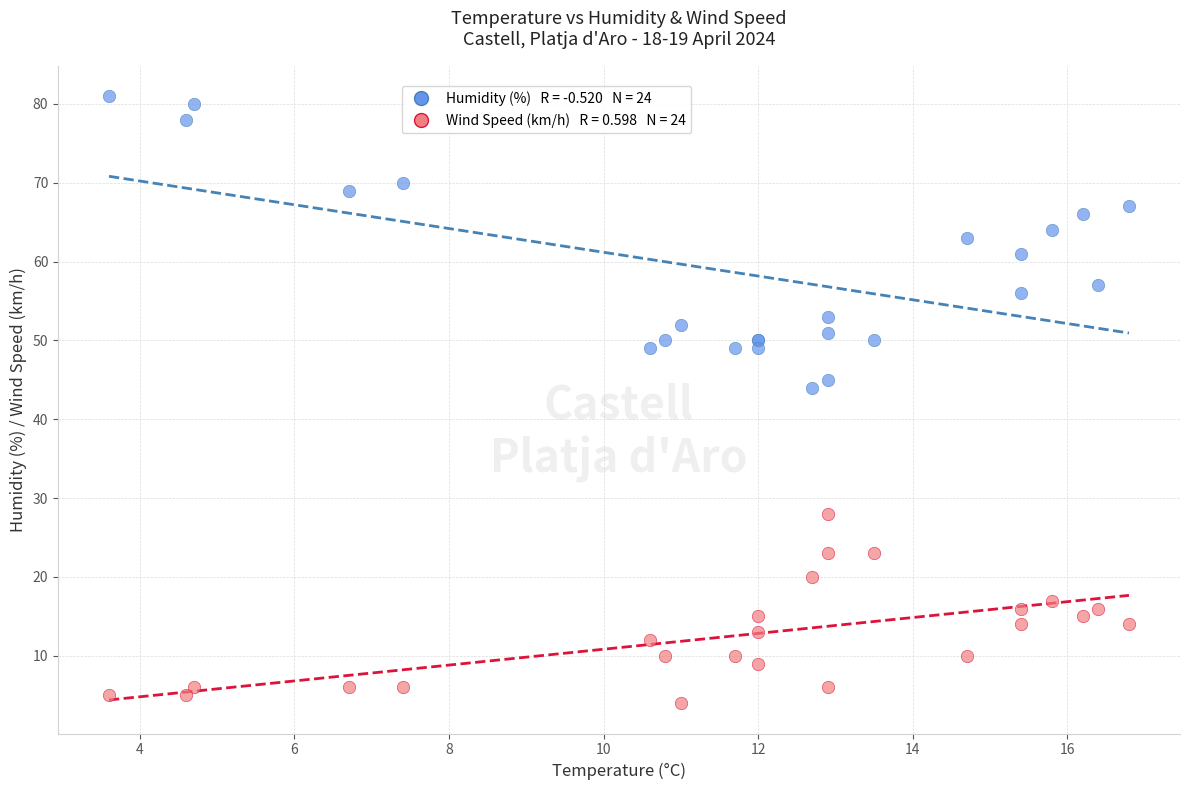

Across all series, what Y value is closest to 42?

44